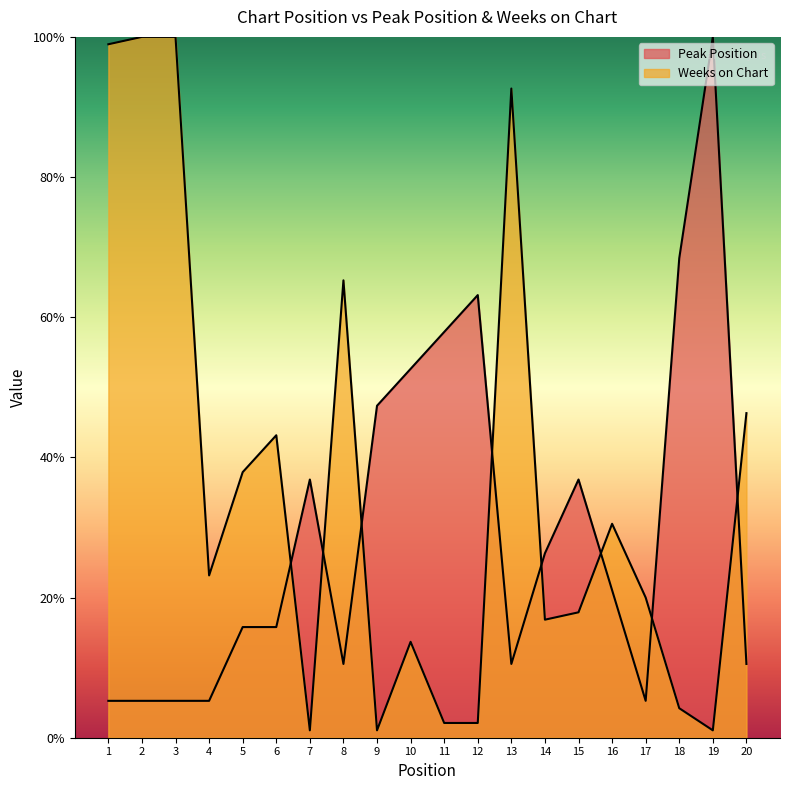

The Weeks on Chart series shows 172.3 at 3. True or false?

False